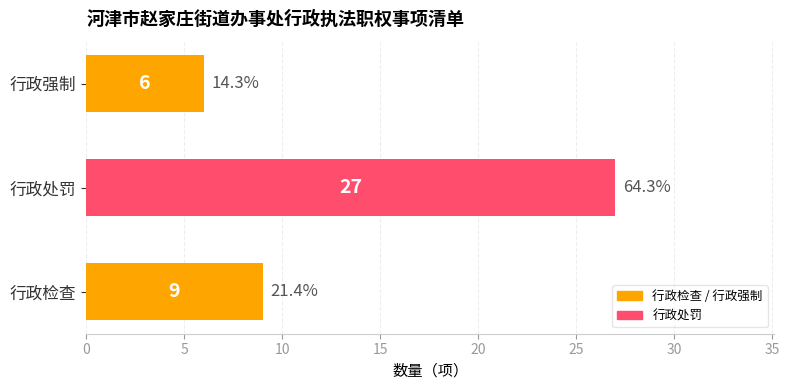

What is the sum of all values?

42